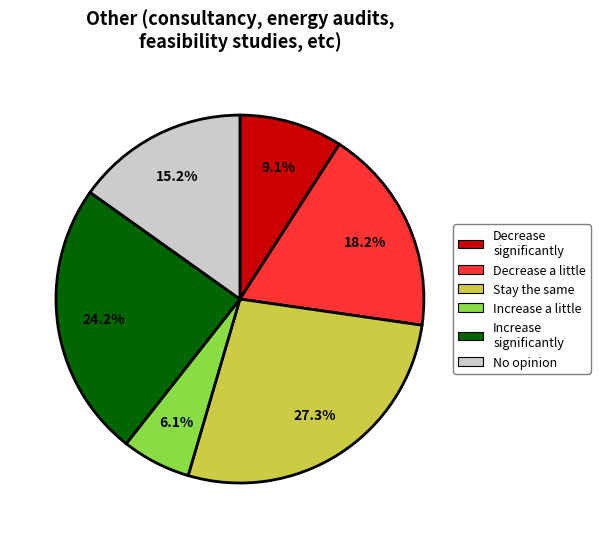

Which category has the smallest portion of the pie?

Increase a little